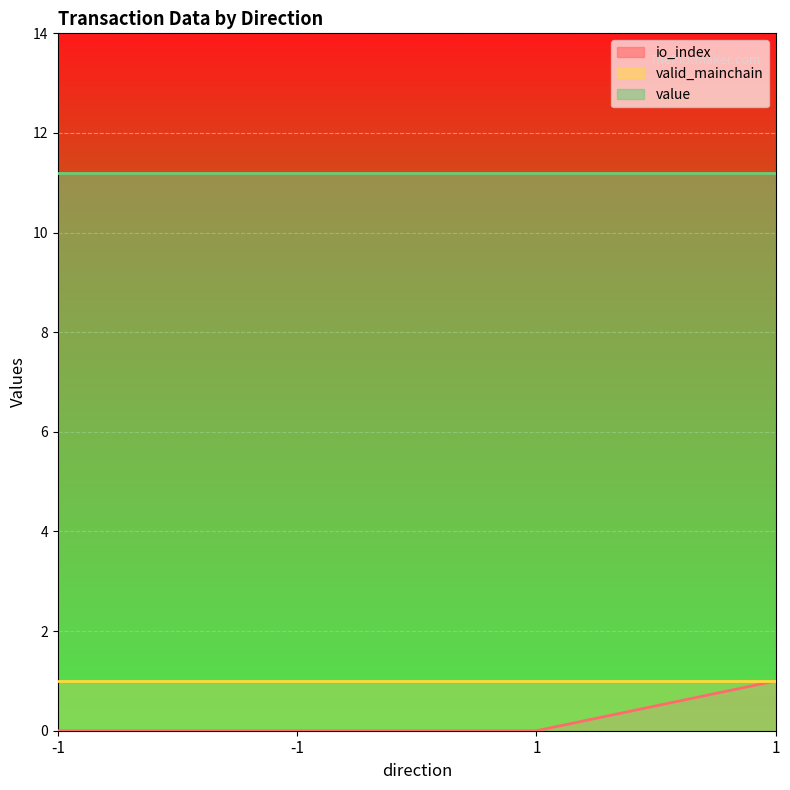

Which series has the largest total across all categories?

value